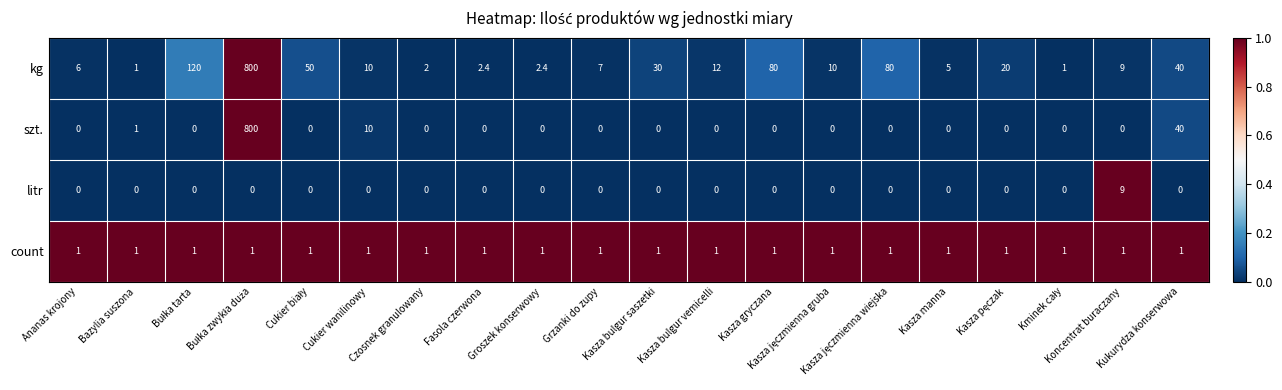

What is the difference between the maximum and minimum values in the kg series?

799.0